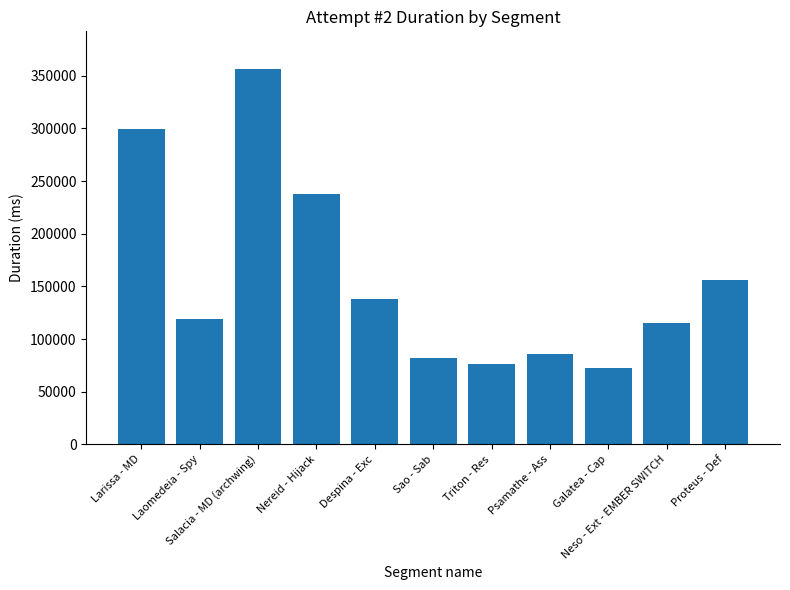

What is the approximate value at Salacia - MD (archwing), to the nearest 50?

356600